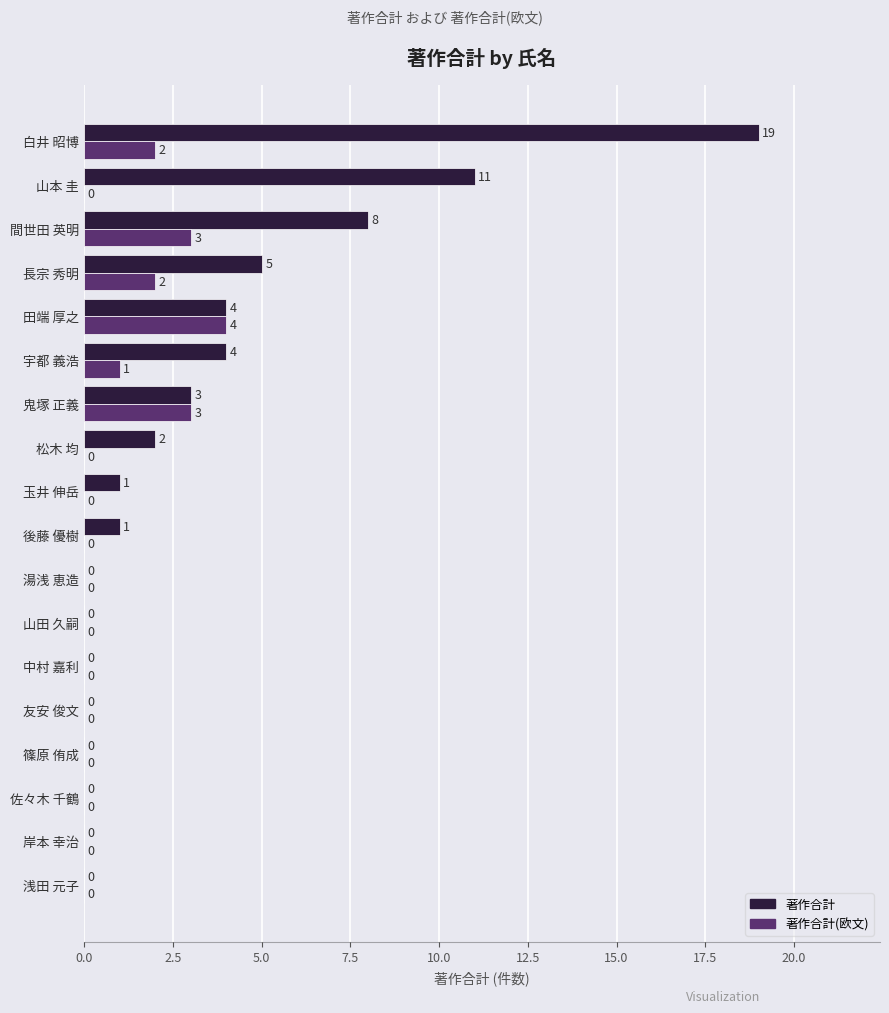

How many 著作合計(欧文) values are between 0 and 2?

15